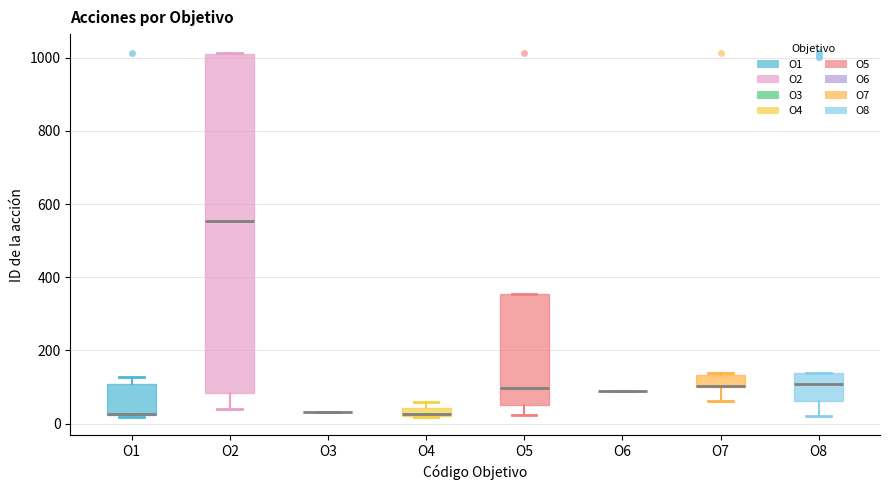

Comparing the boxes themselves (not the whiskers), which one is the tallest?

O2